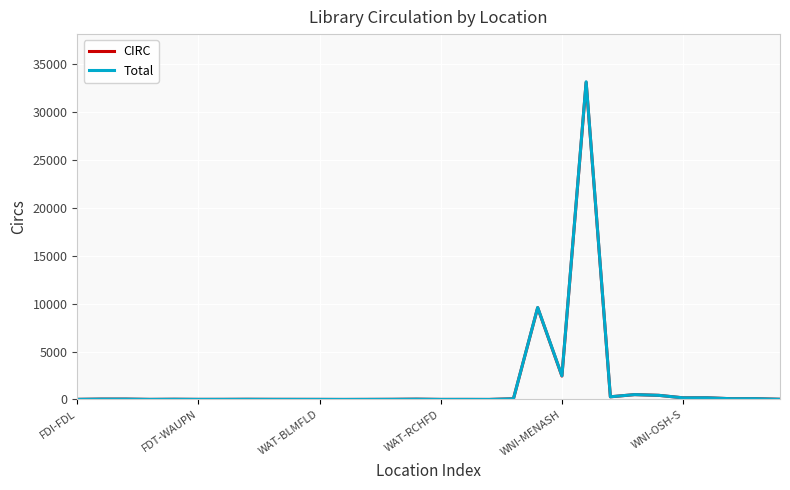

What is the average value of the Total series?

1575